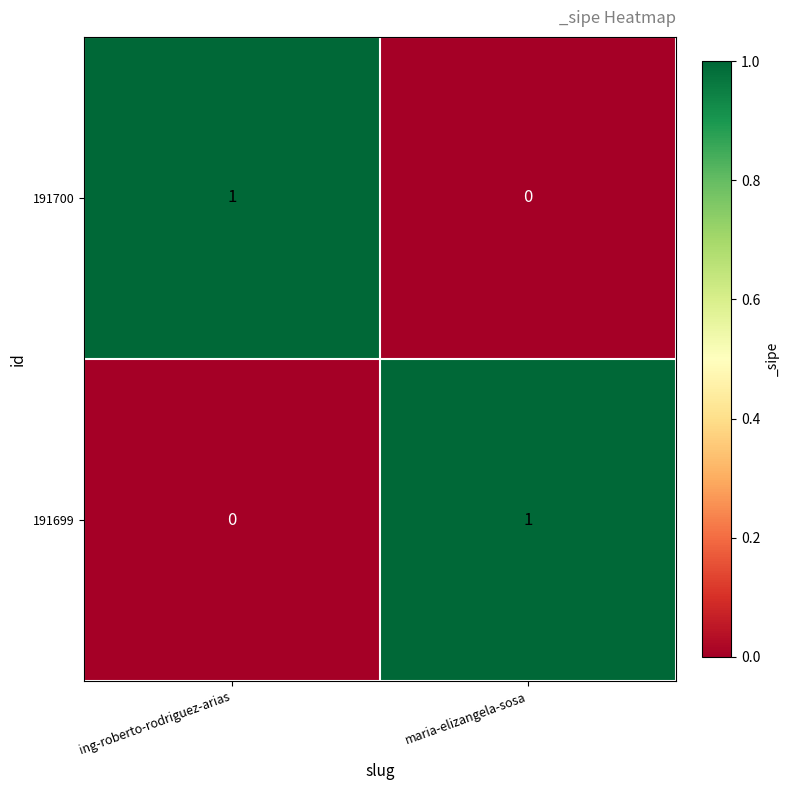

What is the greatest value displayed?

1